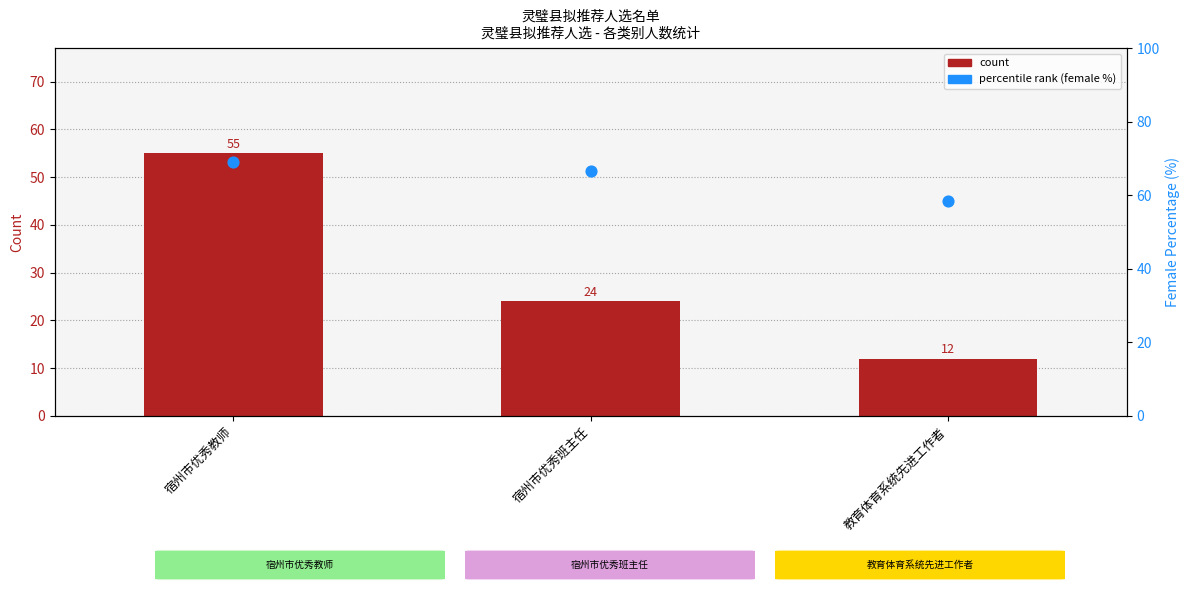

Which series reaches the minimum Y coordinate?

count